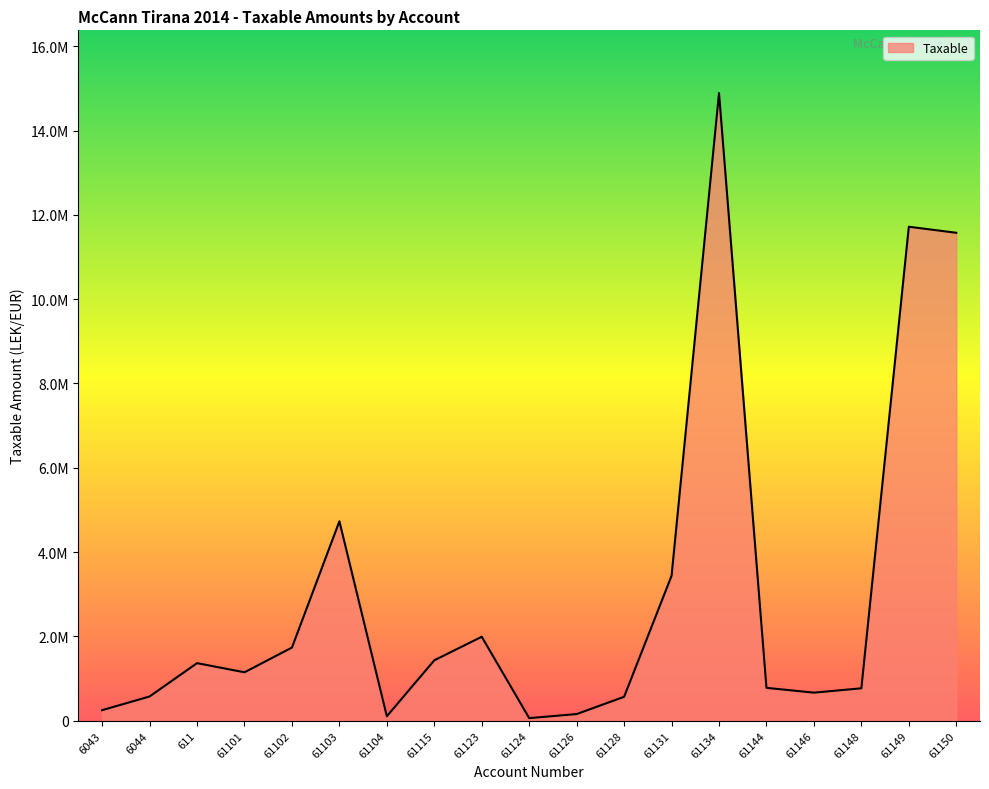

Does the chart have visible grid lines?

No